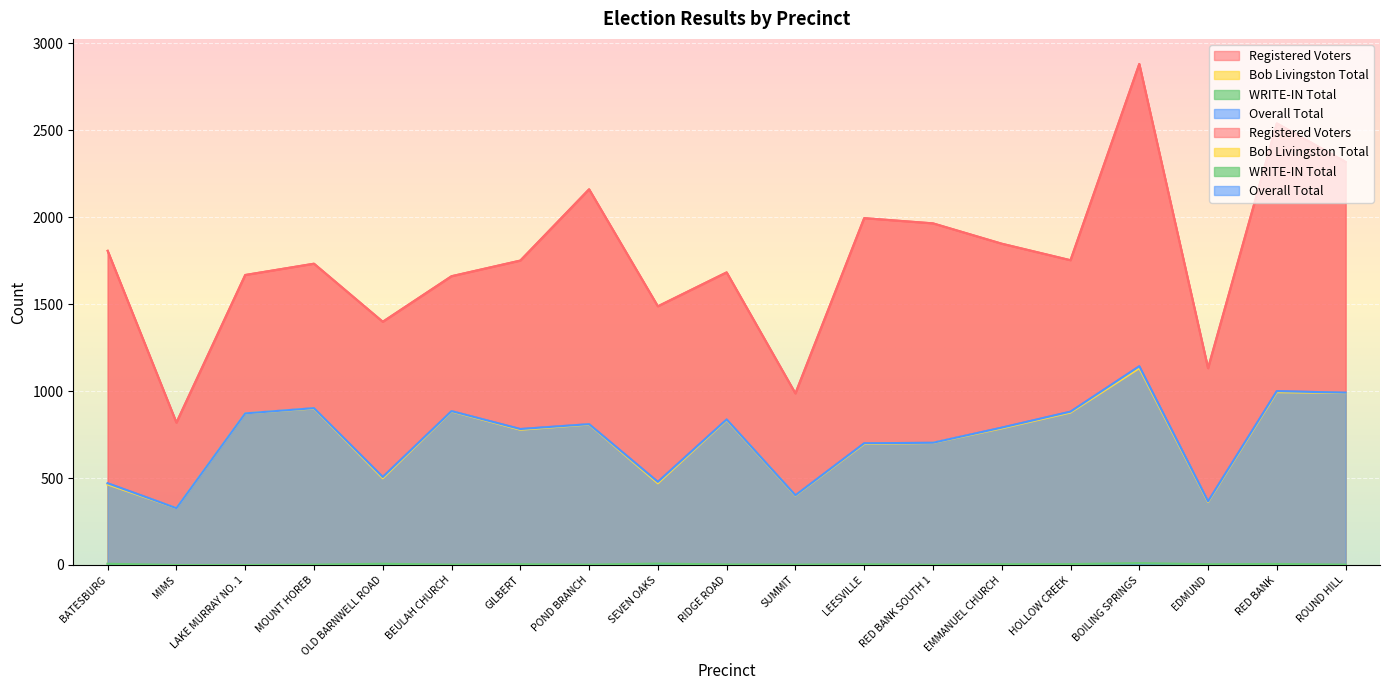

What value does the Overall Total series have at MIMS, to the nearest 10?

330